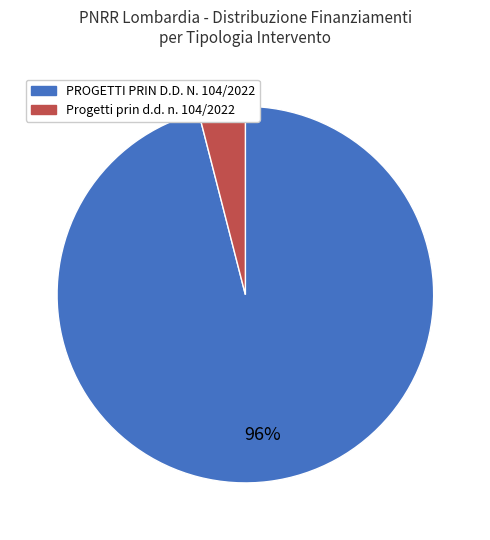

True or false: PROGETTI PRIN D.D. N. 104/2022 accounts for 88% of the total.

False